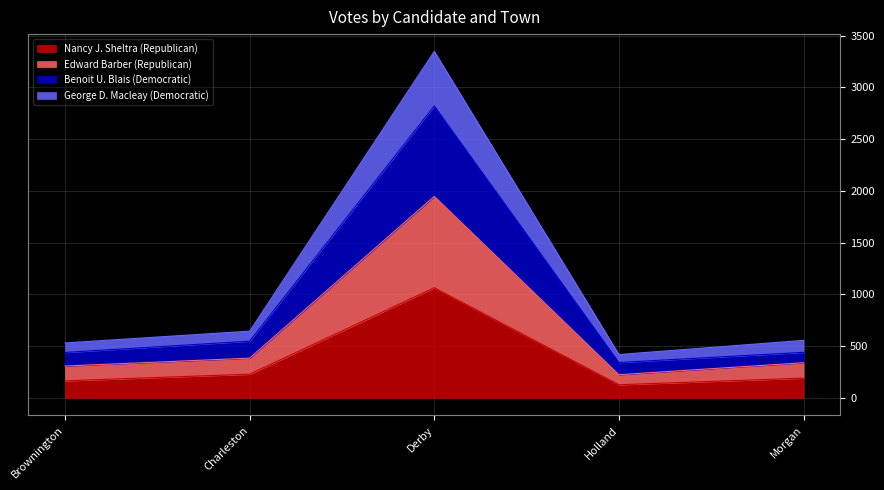

What is the total value across all series at Holland?

419